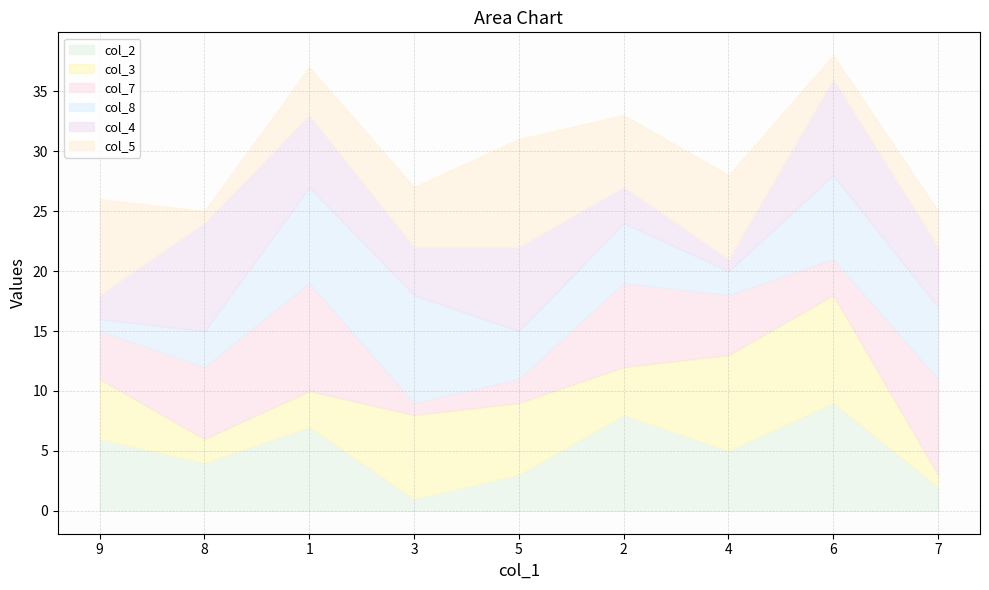

How many interior local peaks does the col_7 series have?

2